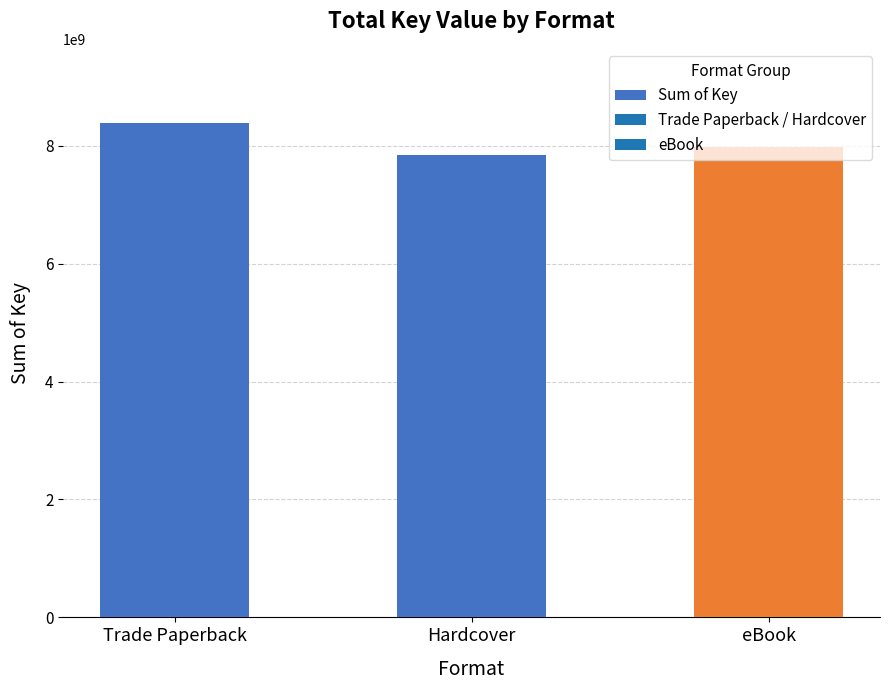

Reading left to right, transcribe all the data shown in this chart.

Trade Paperback=8384043168	Hardcover=7833280681	eBook=7981870573